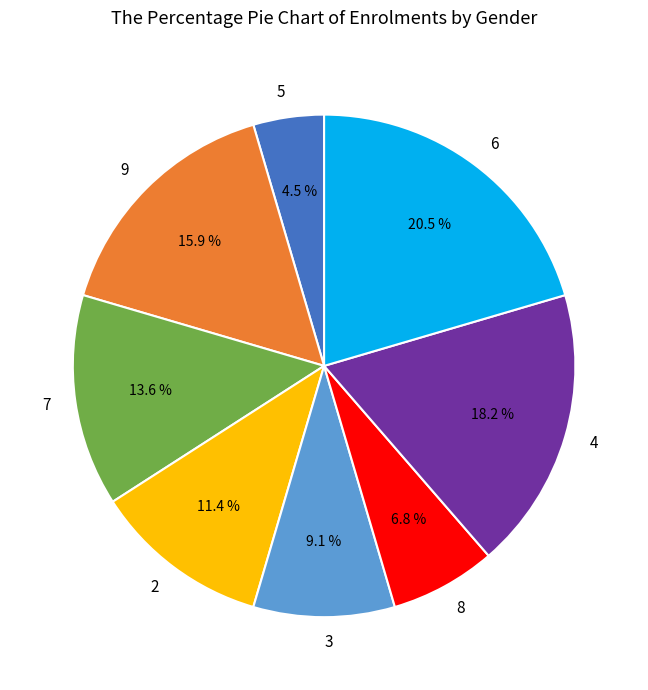

True or false: 8 accounts for 7% of the total.

True